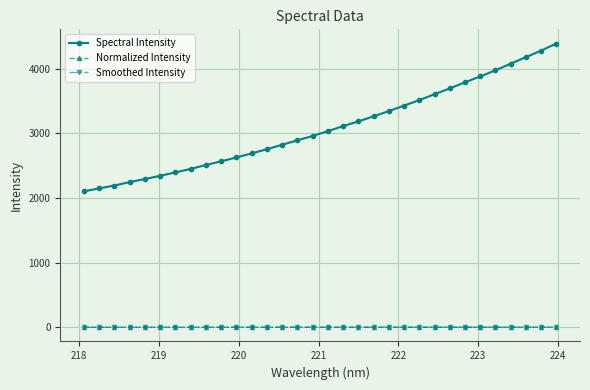

Which series has the largest total across all categories?

Spectral Intensity